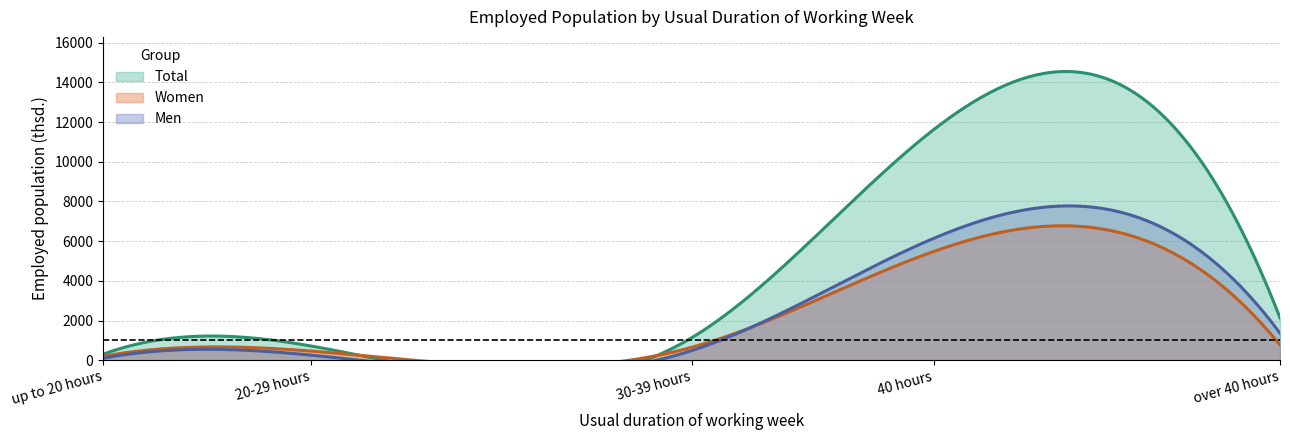

Where does the Women (thsd.) series first go above 648?

30-39 hours